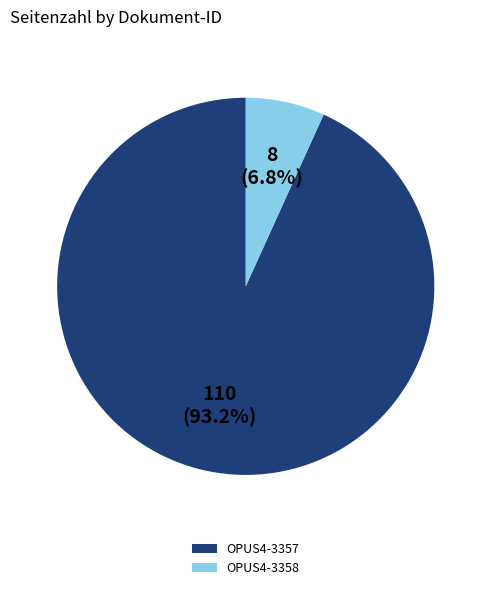

To the nearest percent, what is the difference between the OPUS4-3357 and OPUS4-3358 slice percentages?

86%